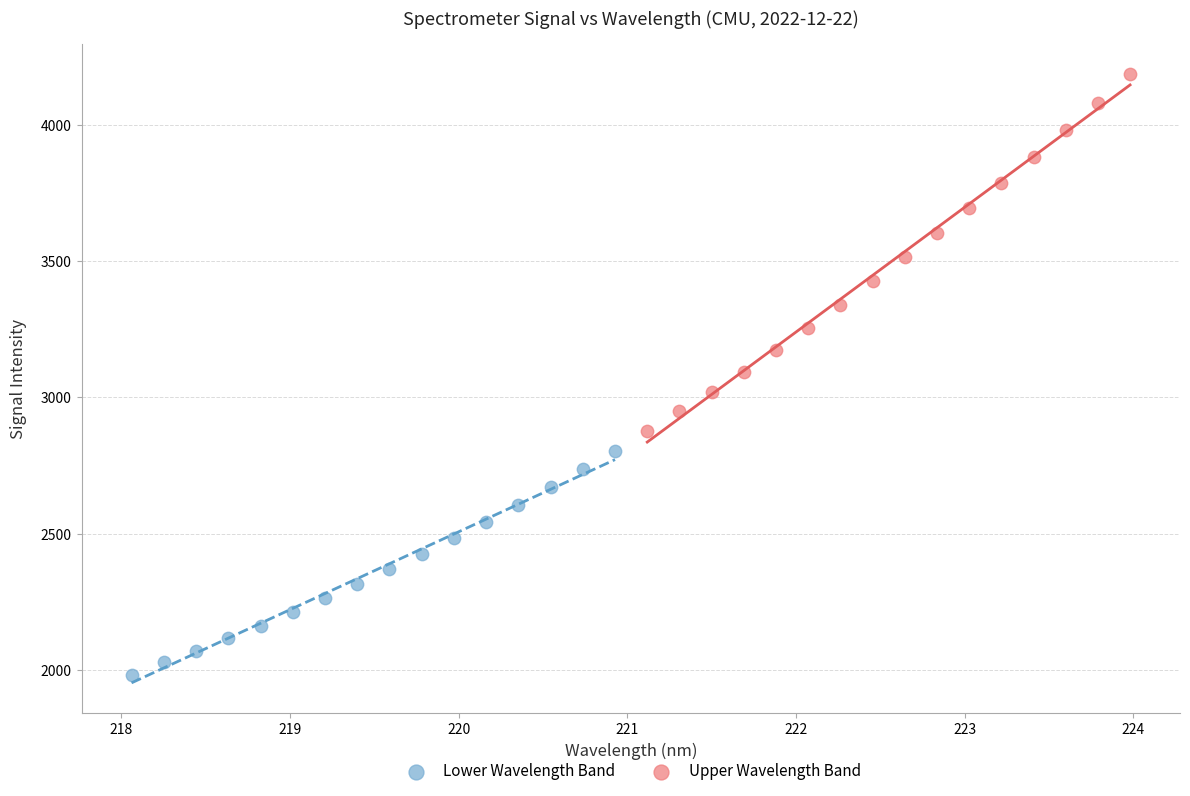

Which series contains the highest Y value?

Upper Wavelength Band